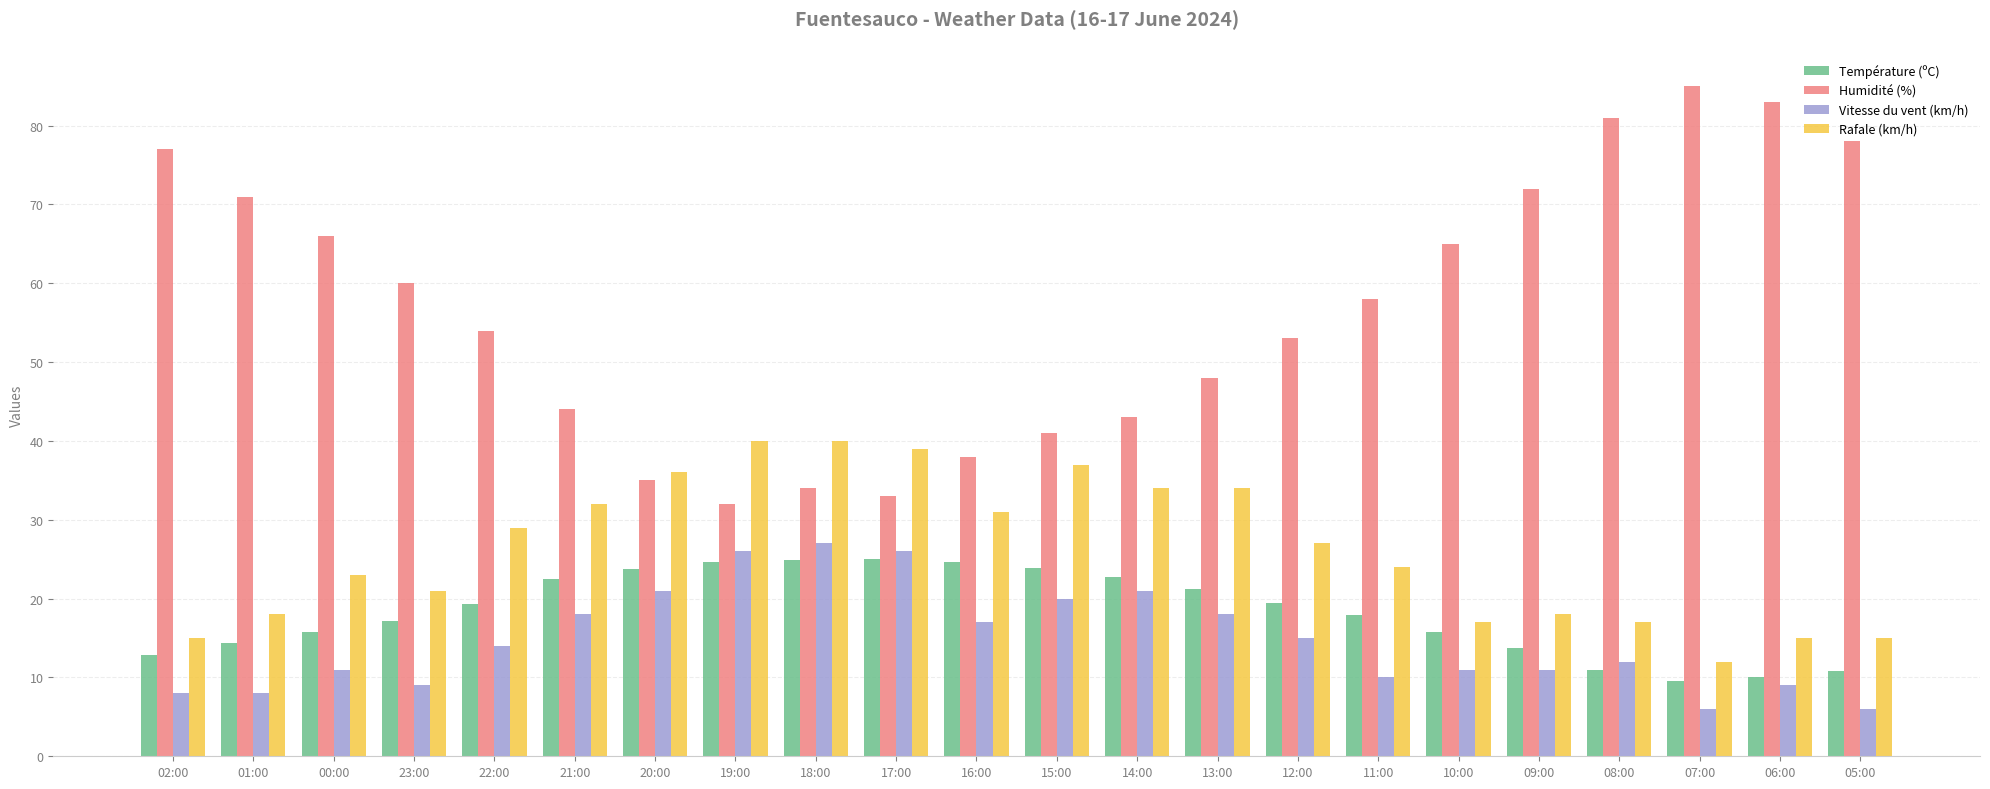

What is the highest value of the Rafale (km/h) series?

40.0